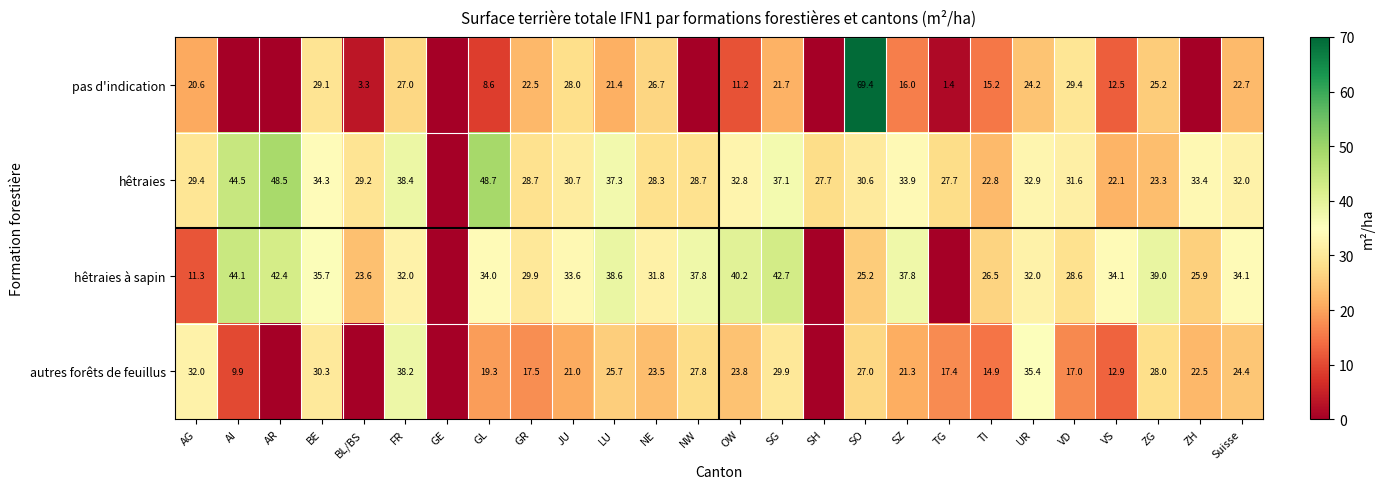

True or false: hêtraies à sapin has a value of 59.1 at VS.

False